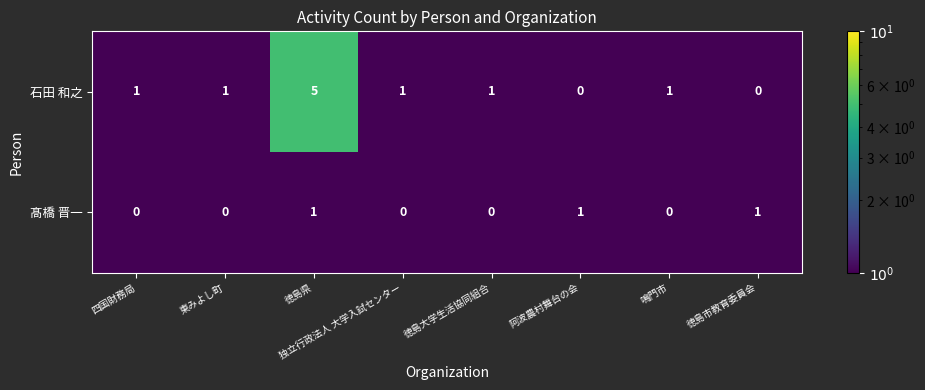

Rank the series at 独立行政法人 大学入試センター from highest to lowest value.

石田 和之, 髙橋 晋一